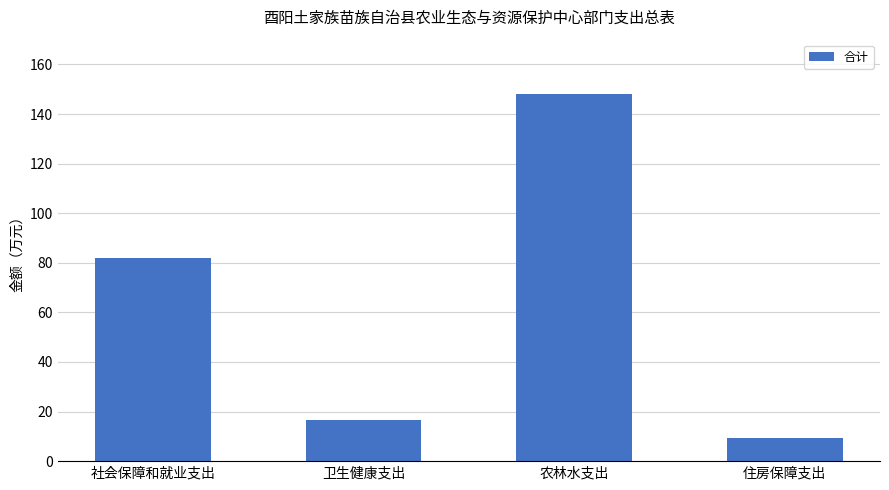

List the labels in order of value, smallest first.

住房保障支出, 卫生健康支出, 社会保障和就业支出, 农林水支出